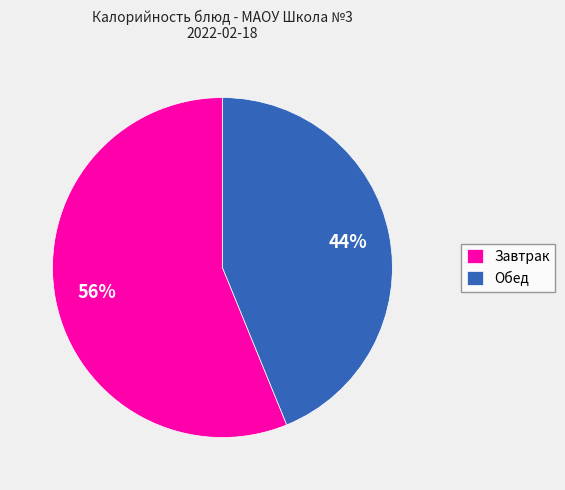

Count the number of slices in the pie.

2